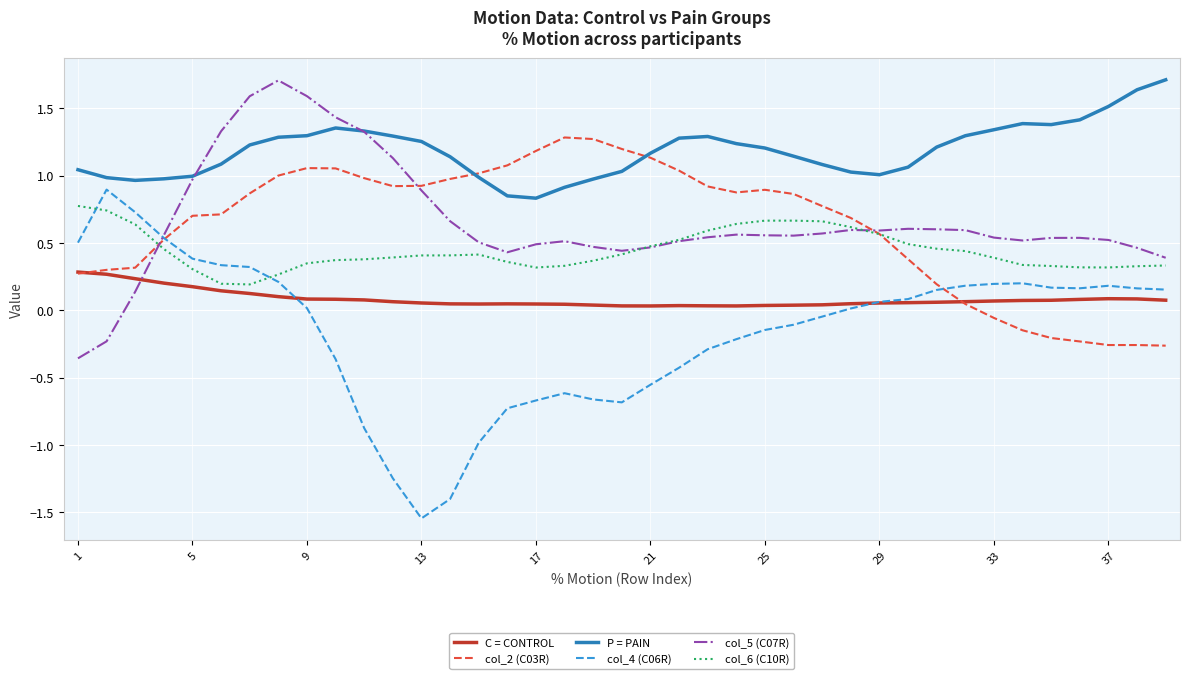

How many values in the col_2 (C03R) series exceed 0?

32